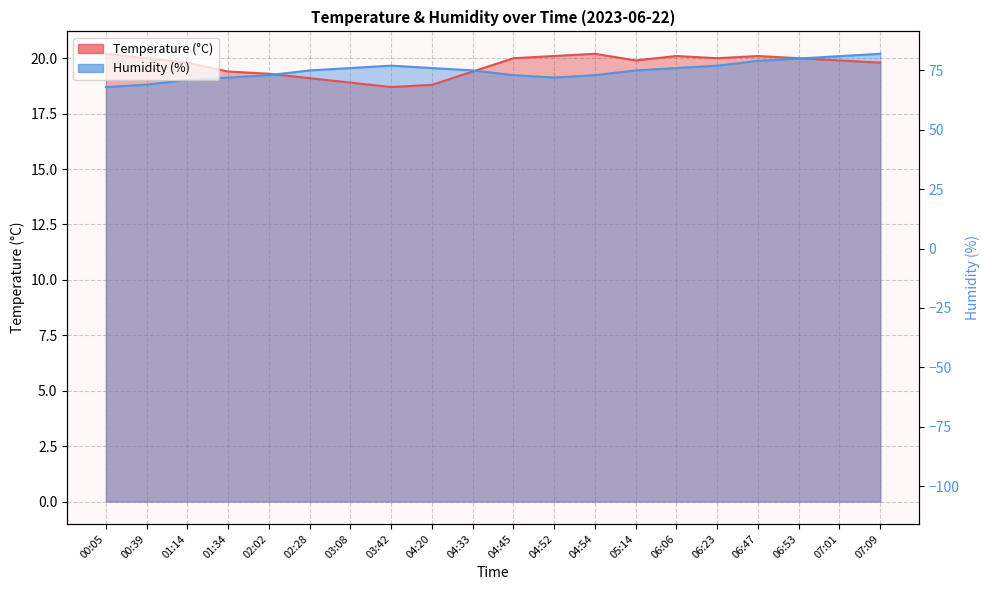

What position from the right is 02:02?

16